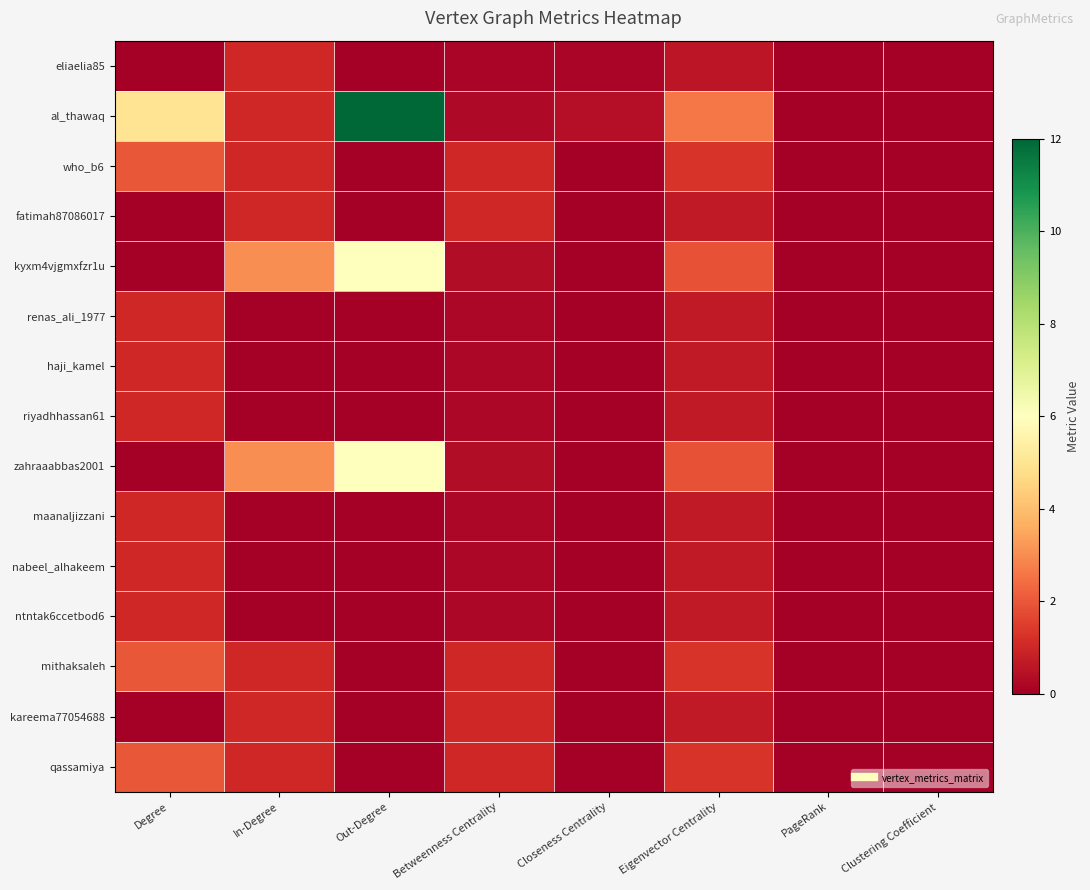

How many categories are shown in the chart?

8